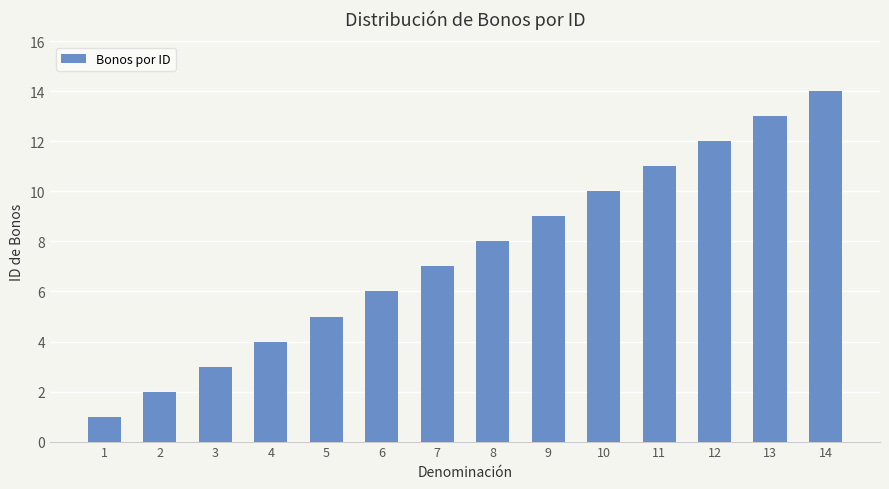

Are the bars grouped side by side (vs. stacked)?

No